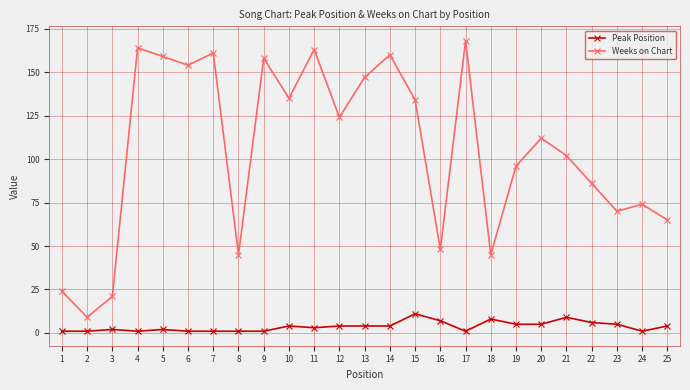

Is the value of Weeks on Chart at 5 greater than the value of Peak Position at 18?

Yes